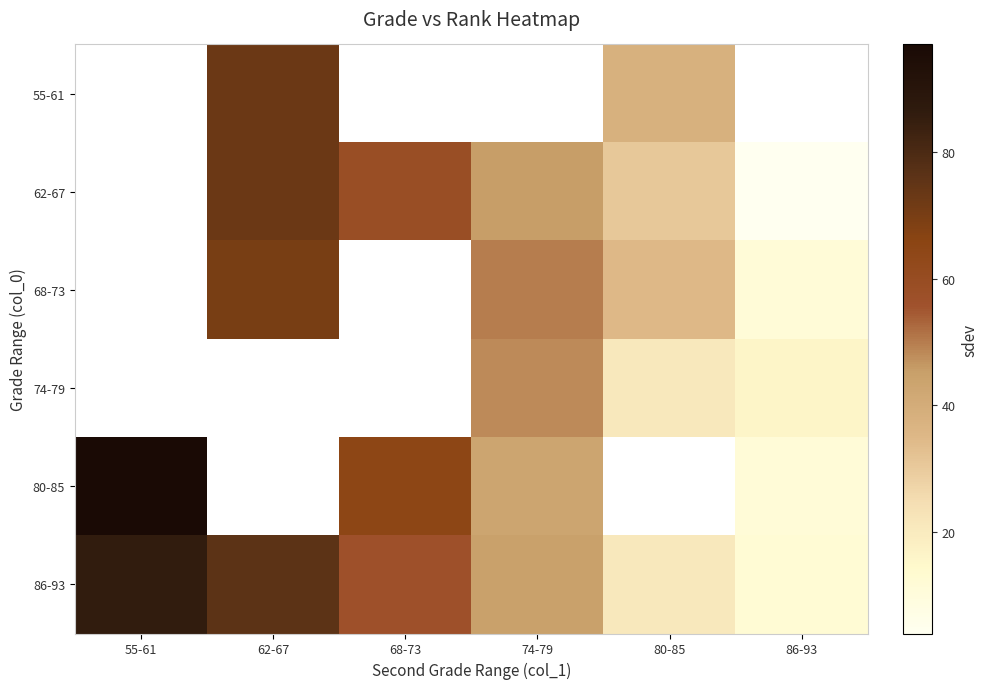

Is the value of 62-67 at 80-85 greater than the value of 80-85 at 80-85?

No